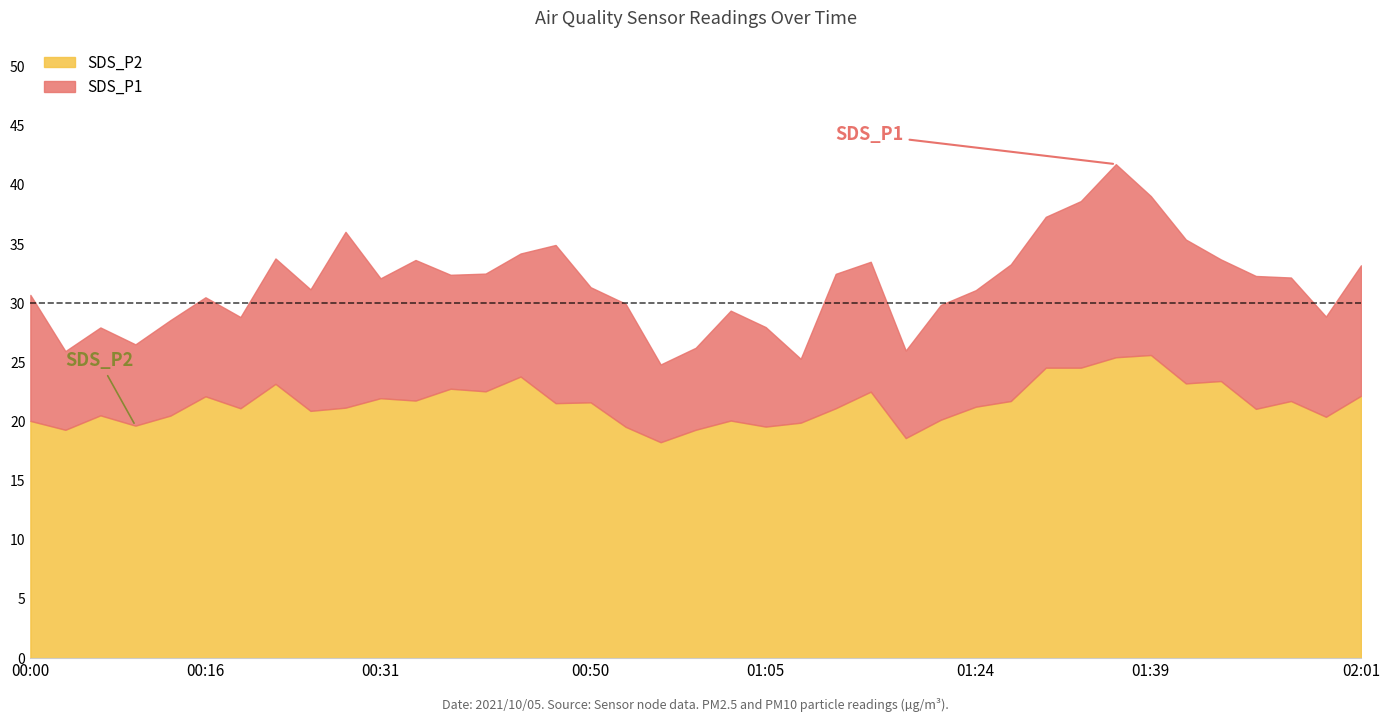

True or false: SDS_P2 and SDS_P1 cross at least once.

False